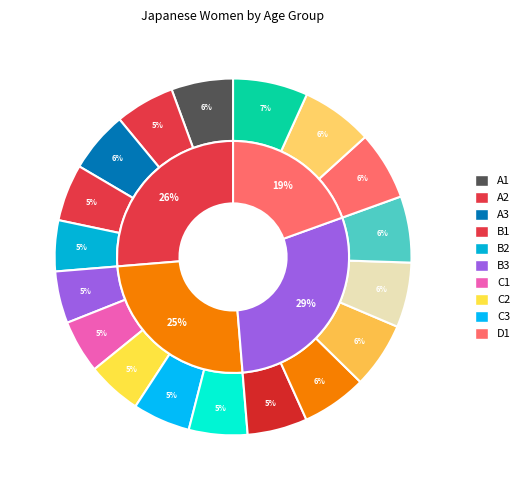

The 18 slice represents 5% of the pie. True or false?

False